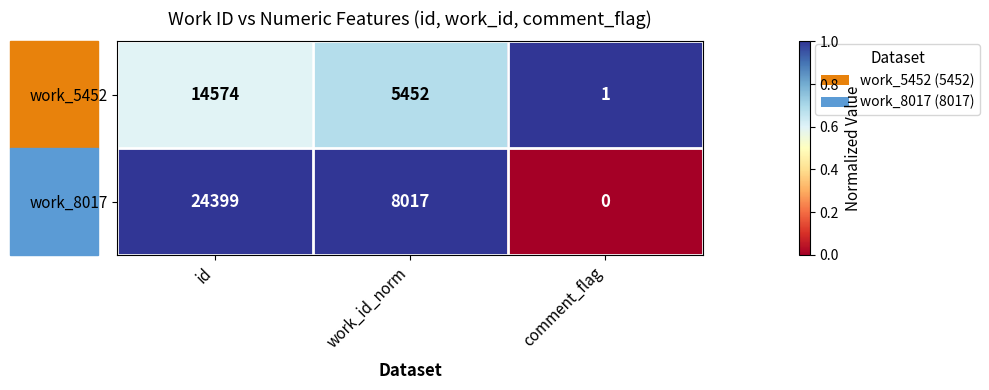

What is the average value of the work_8017 series?

10805